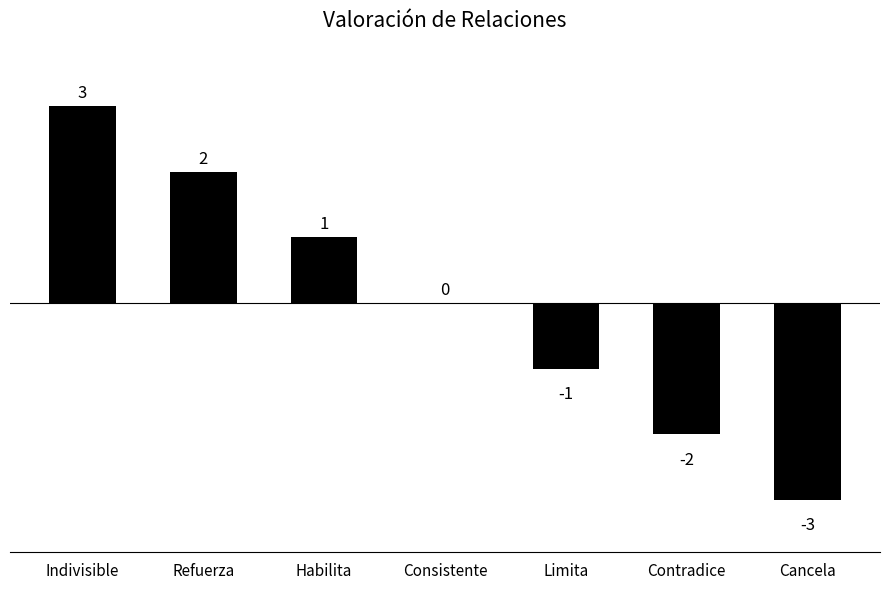

Count the number of data series in this chart.

1